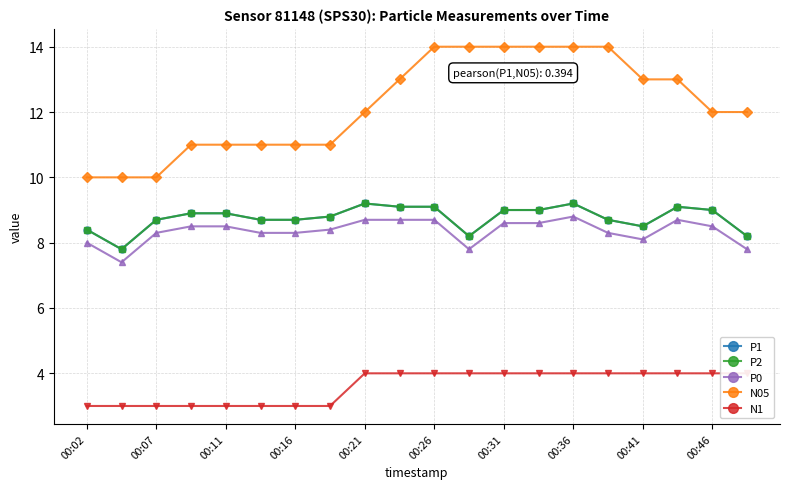

Reading left to right, extract all data points from this chart.

P1: 8.4	7.8	8.7	8.9	8.9	8.7	8.7	8.8	9.2	9.1	9.1	8.2	9.0	9.0	9.2	8.7	8.5	9.1	9.0	8.2
P2: 8.4	7.8	8.7	8.9	8.9	8.7	8.7	8.8	9.2	9.1	9.1	8.2	9.0	9.0	9.2	8.7	8.5	9.1	9.0	8.2
P0: 8.0	7.4	8.3	8.5	8.5	8.3	8.3	8.4	8.7	8.7	8.7	7.8	8.6	8.6	8.8	8.3	8.1	8.7	8.5	7.8
N05: 10.0	10.0	10.0	11.0	11.0	11.0	11.0	11.0	12.0	13.0	14.0	14.0	14.0	14.0	14.0	14.0	13.0	13.0	12.0	12.0
N1: 3.0	3.0	3.0	3.0	3.0	3.0	3.0	3.0	4.0	4.0	4.0	4.0	4.0	4.0	4.0	4.0	4.0	4.0	4.0	4.0